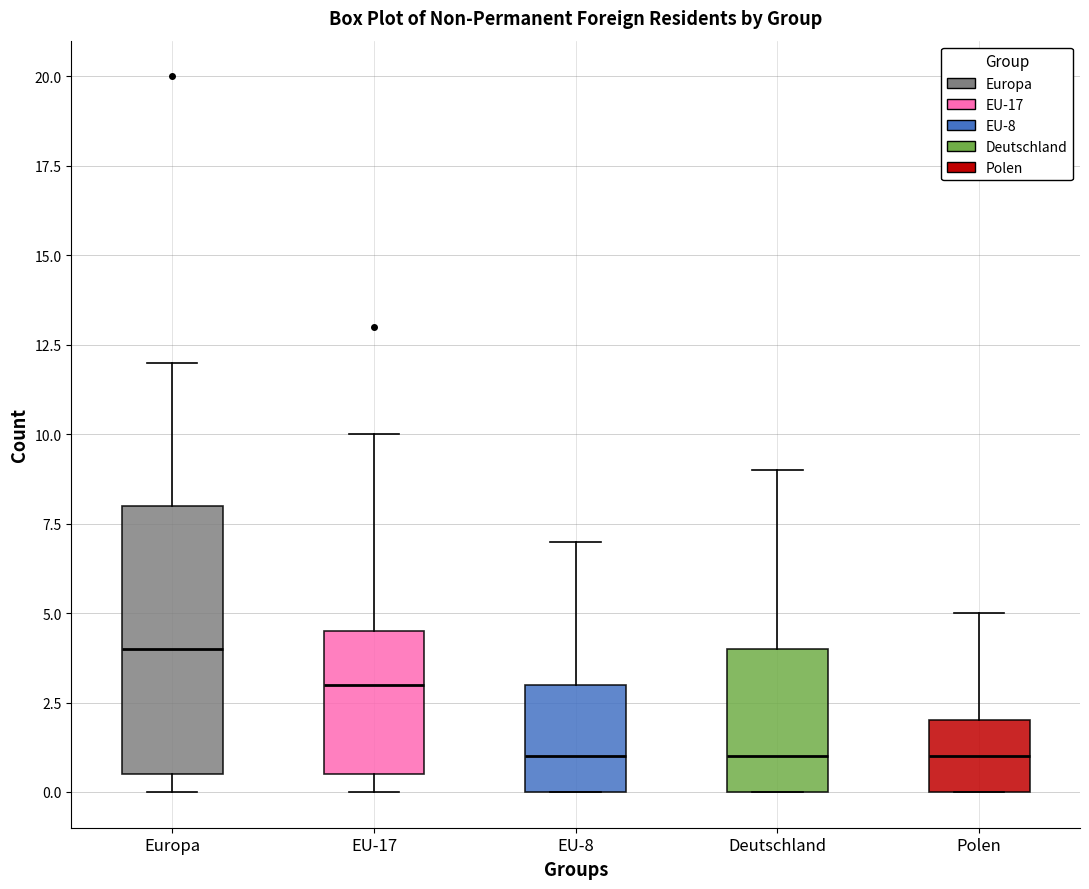

Comparing the boxes themselves (not the whiskers), which one is the tallest?

Europa